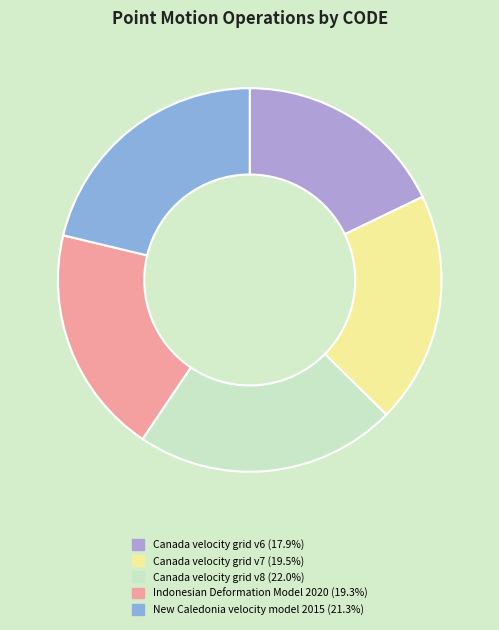

Combined, do Indonesian Deformation Model 2020 and Canada velocity grid v8 account for over 50%?

No